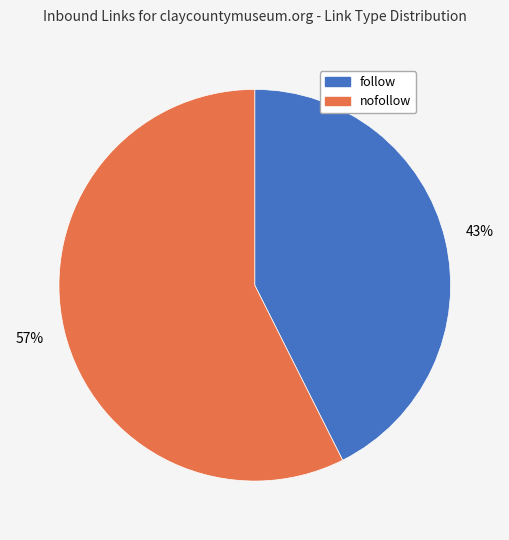

Do nofollow and follow together represent more than half of the pie?

Yes